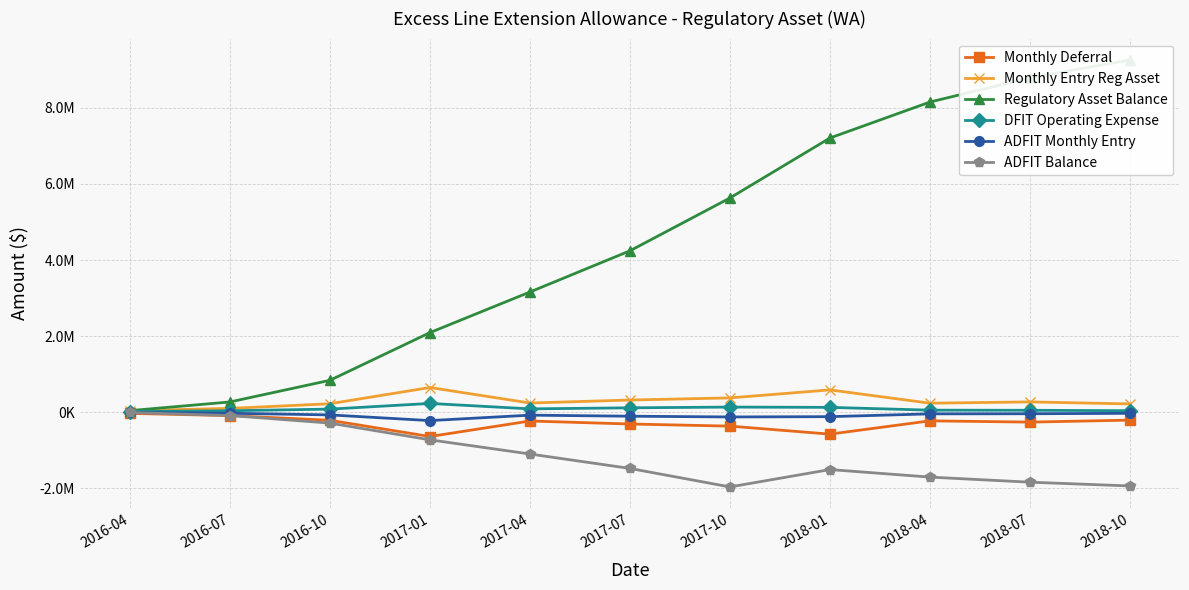

What is the difference between the highest and lowest values at 2018-10?

11210509.1